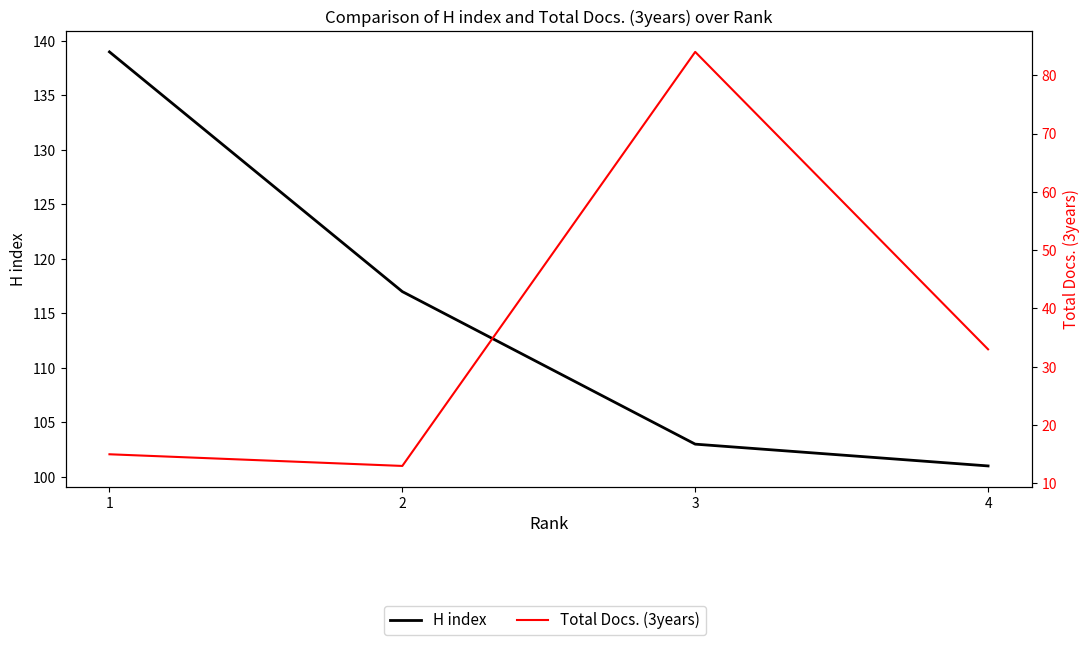

True or false: H index and Total Docs. (3years) cross at least once.

False